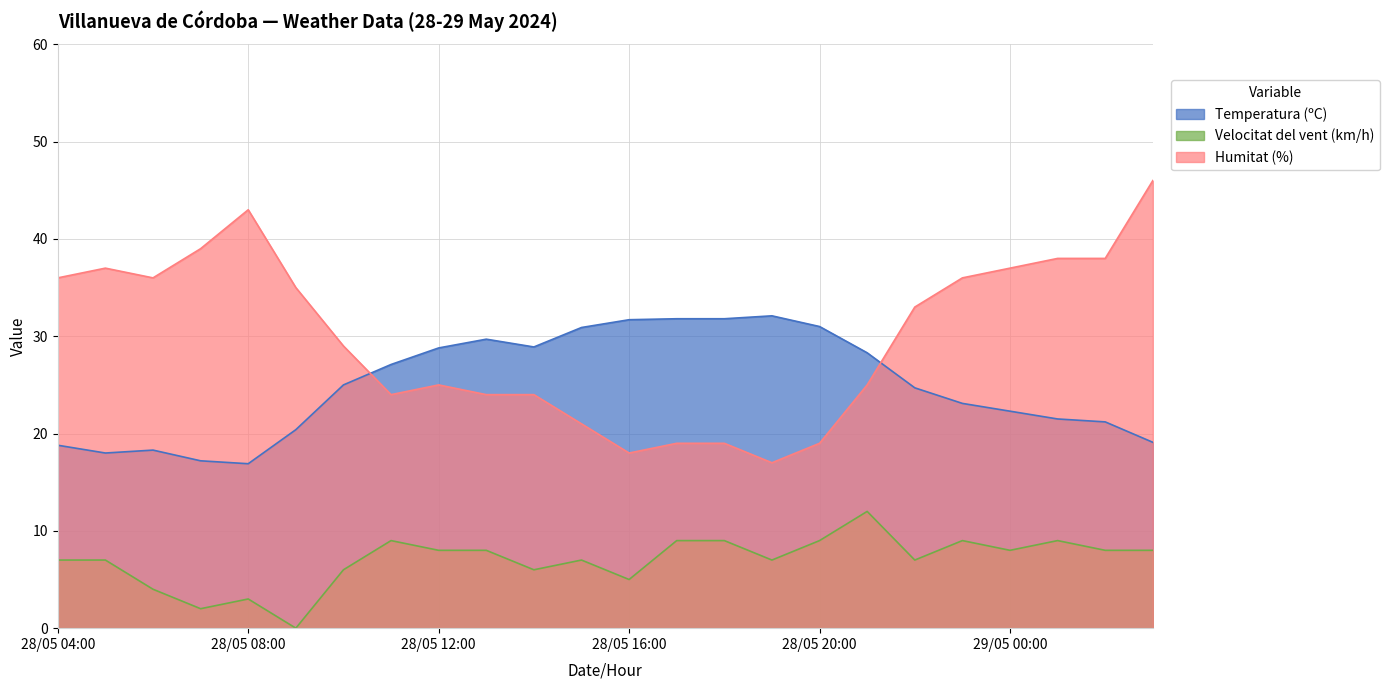

How many values in the Velocitat del vent (km/h) series are below 8?

12